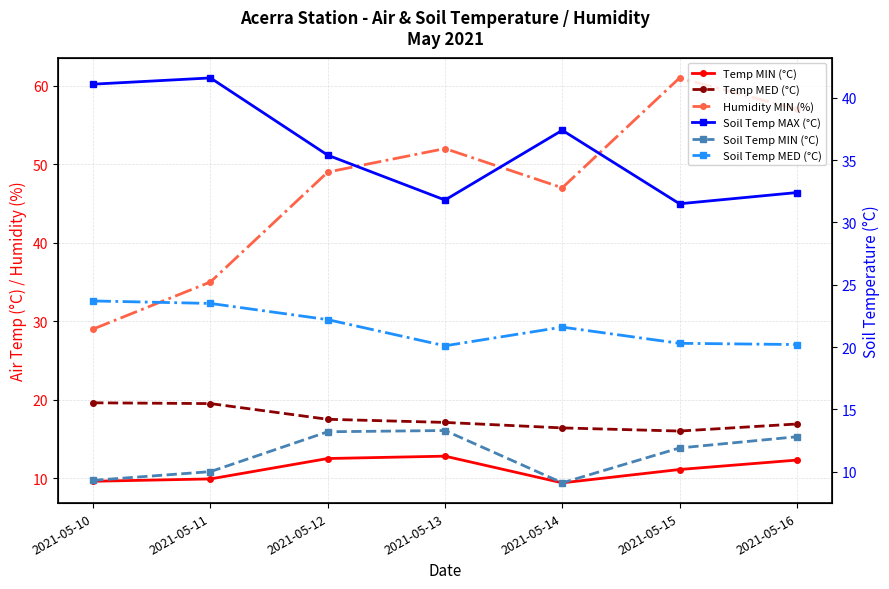

What is the average value of the Temp MED (°C) series?

17.6